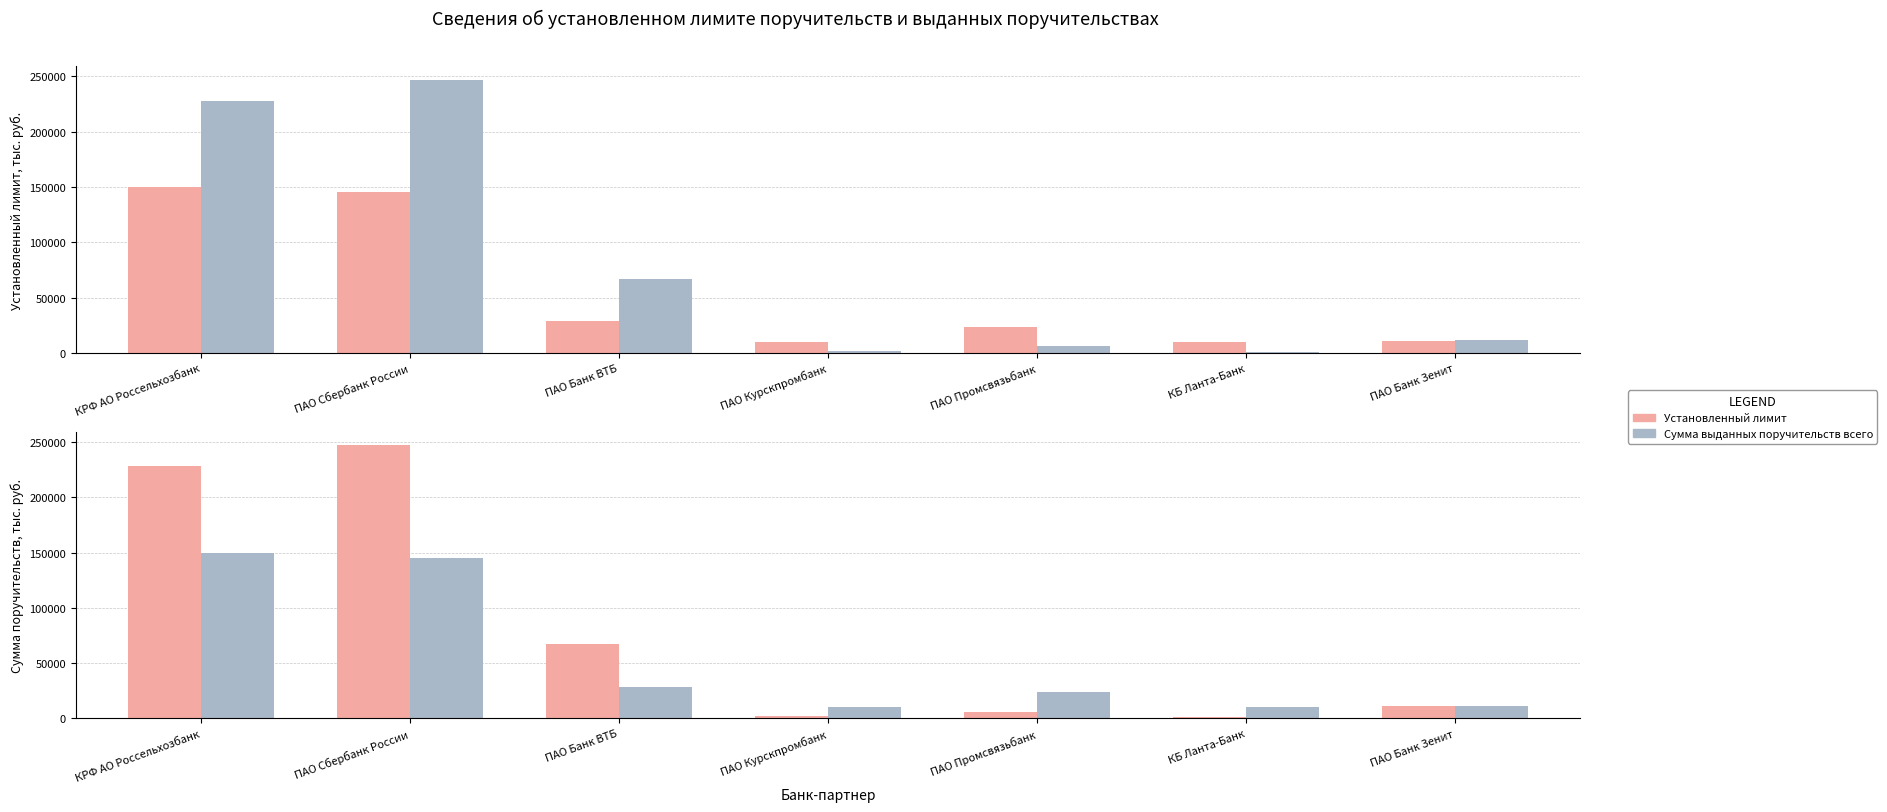

The value of Сумма выданных поручительств всего at КРФ АО Россельхозбанк is 309687.9. True or false?

False